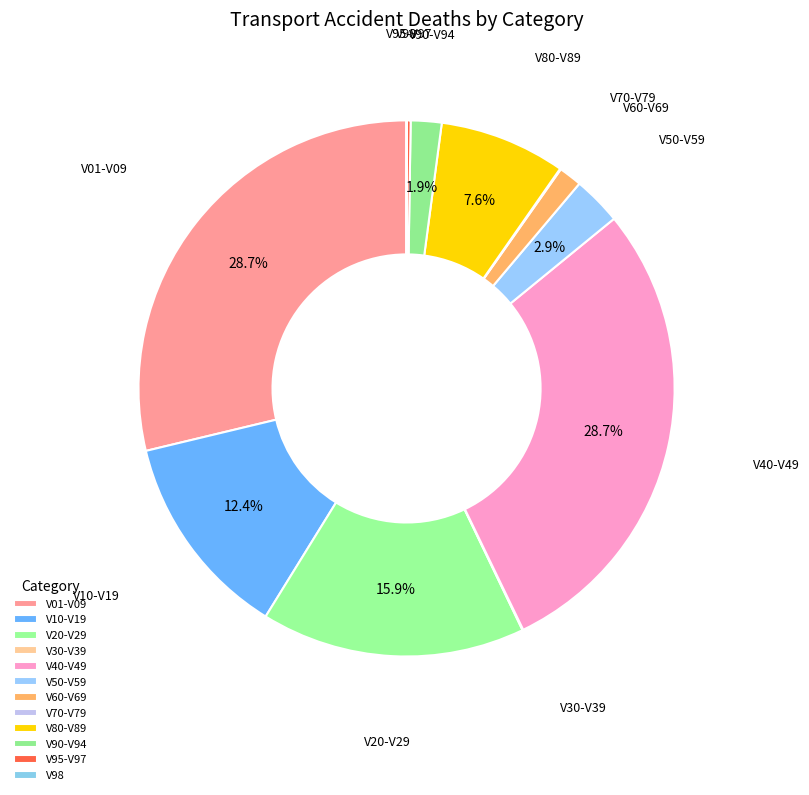

What percentage is the V90-V94 slice, to the nearest percent?

2%